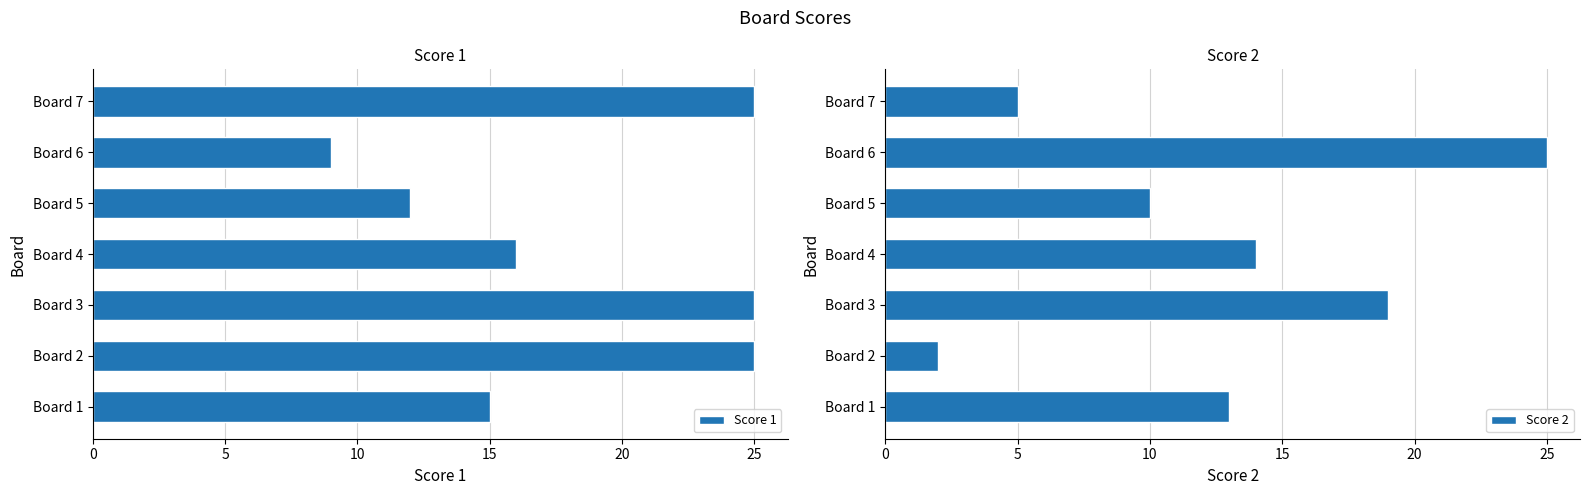

The Score 1 series shows 25 at Board 2. True or false?

True